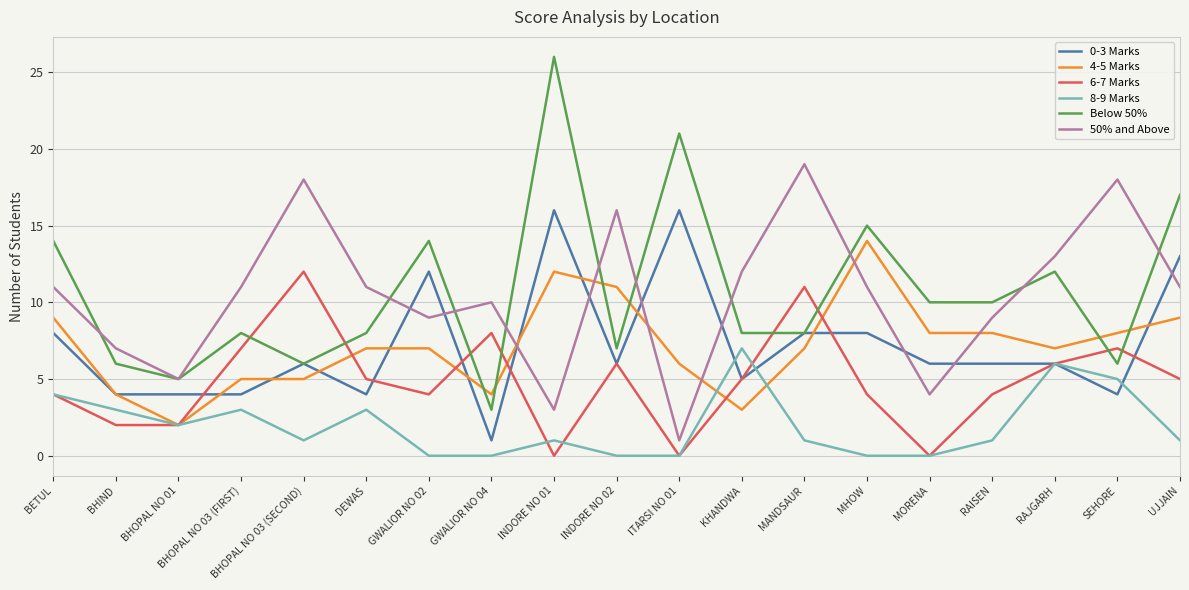

What is the spread (max minus min) of values at KHANDWA?

9